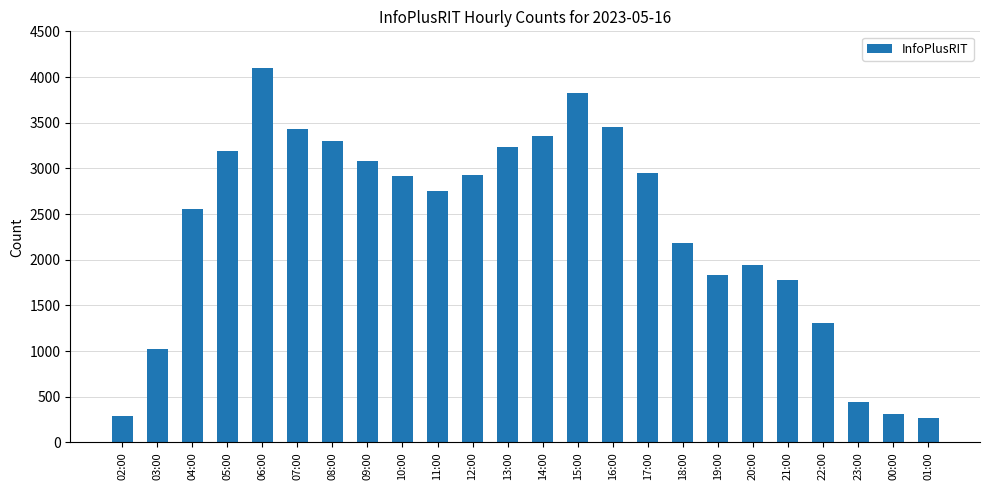

The value at 19:00 is 1832. True or false?

True